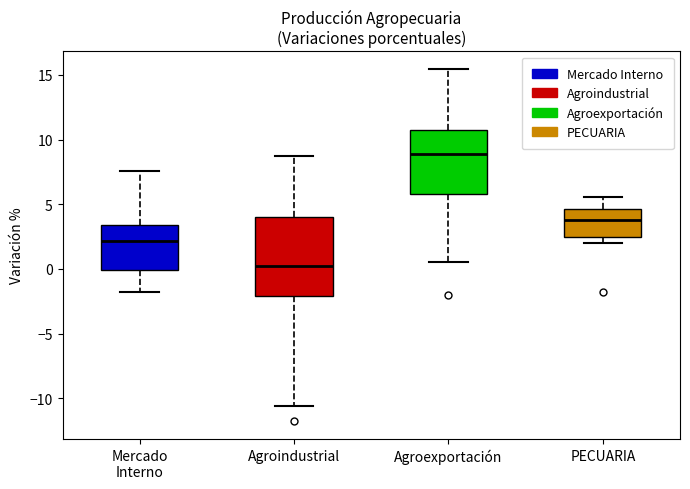

Where does the upper whisker of the box for Mercado Interno end on the y-axis? The values are not printed on the chart, so give them approximately, as read against the axis.

7.5